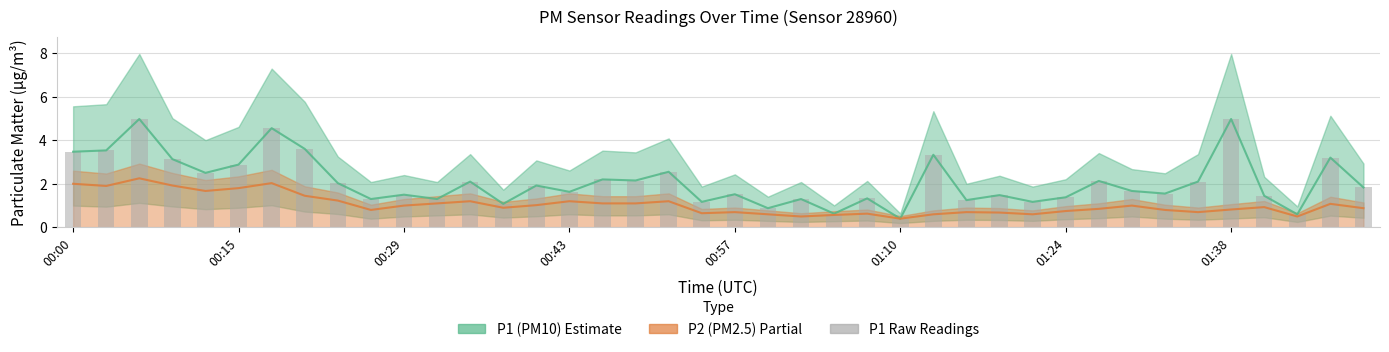

The chart shows a value of 0.9 at 21. True or false?

True